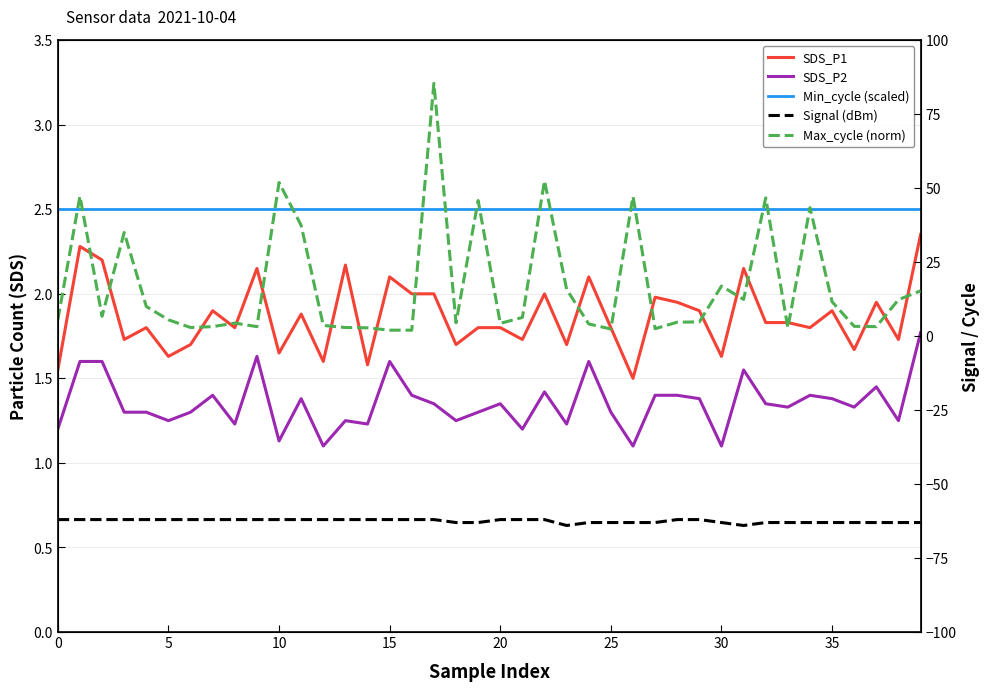

Which category has the highest value in the SDS_P1 series?

39